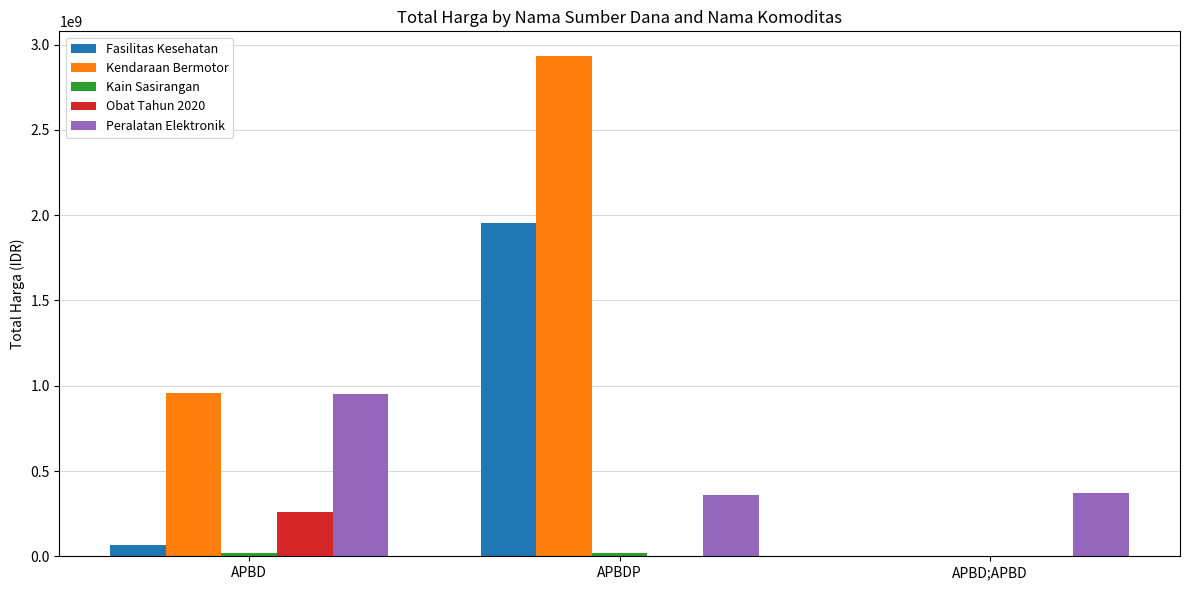

How many values in the Obat Tahun 2020 series exceed 0?

1